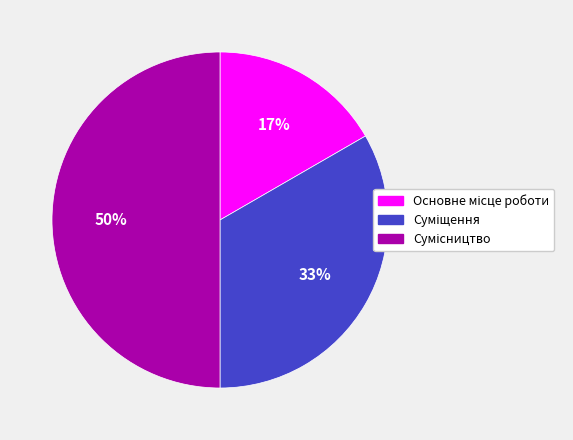

To the nearest percent, what is the average slice percentage?

33%